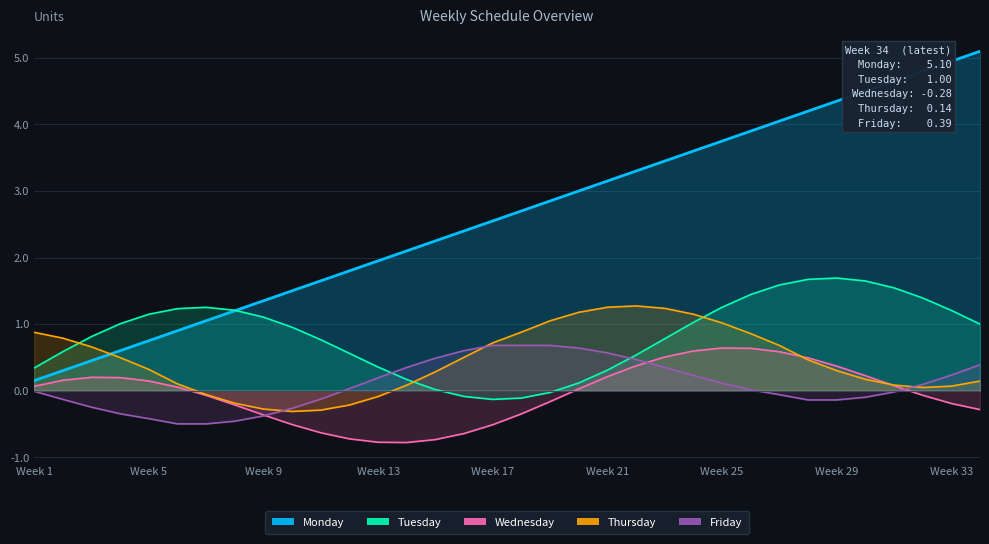

Count the number of categories in the chart.

34